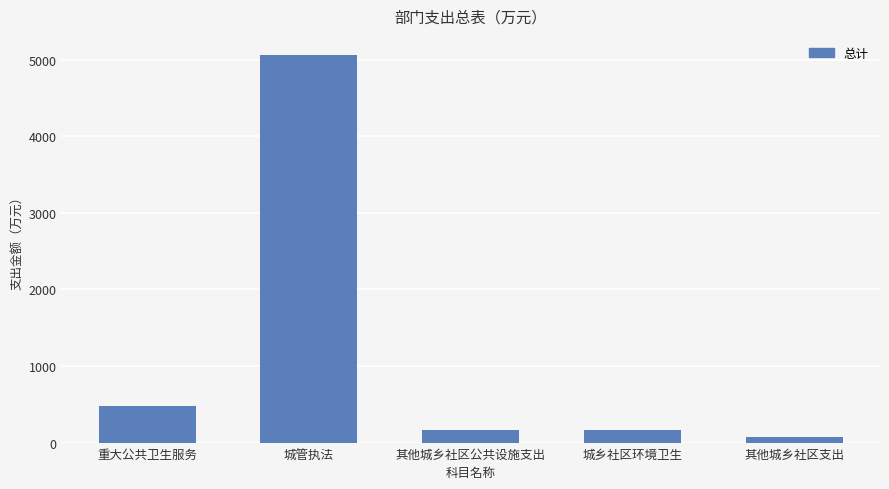

What is the smallest value displayed?

68.0